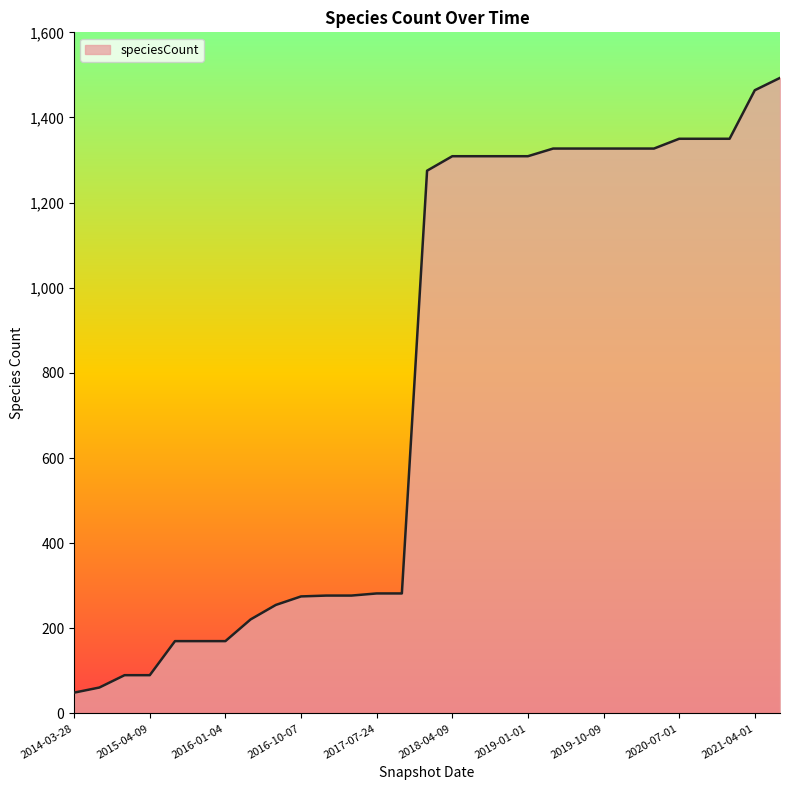

What is the greatest value displayed?

1493